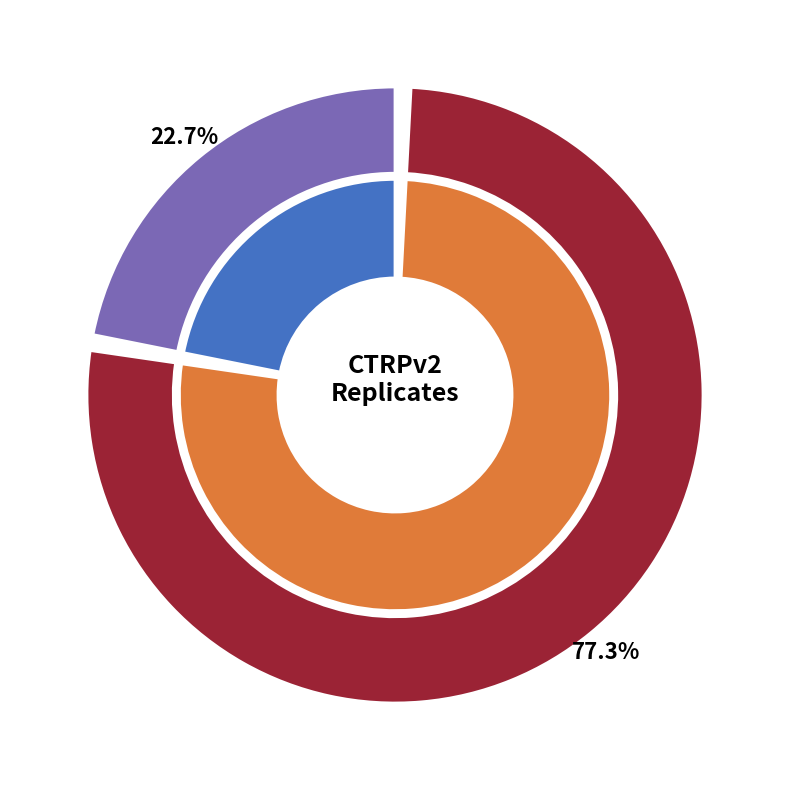

What is the ratio of the value at CTRPv2 rep 1 to the value at CTRPv2 rep 2?

0.3